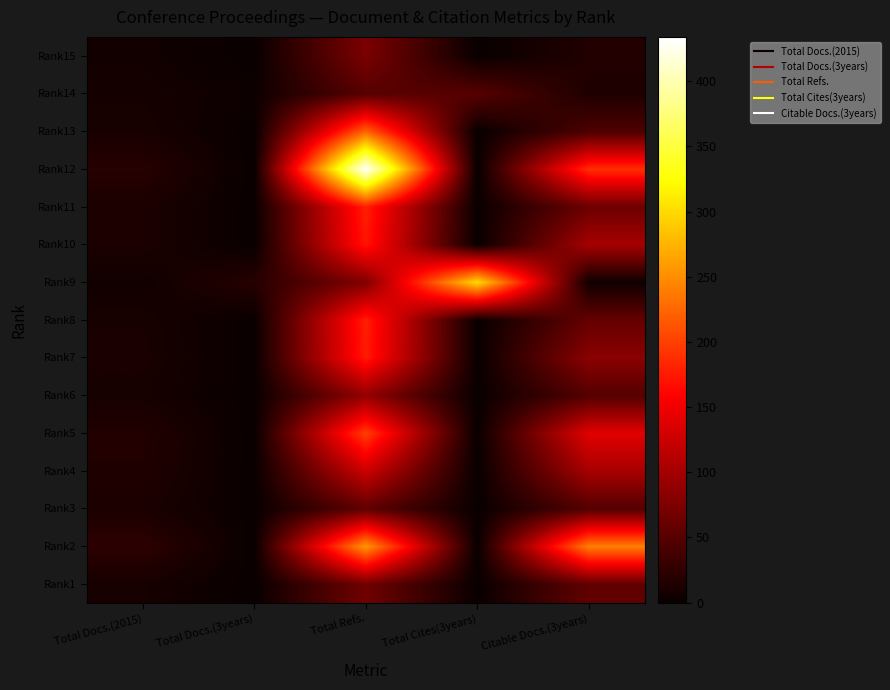

Which has a higher value, Total Cites(3years) or Total Refs.?

Total Refs.